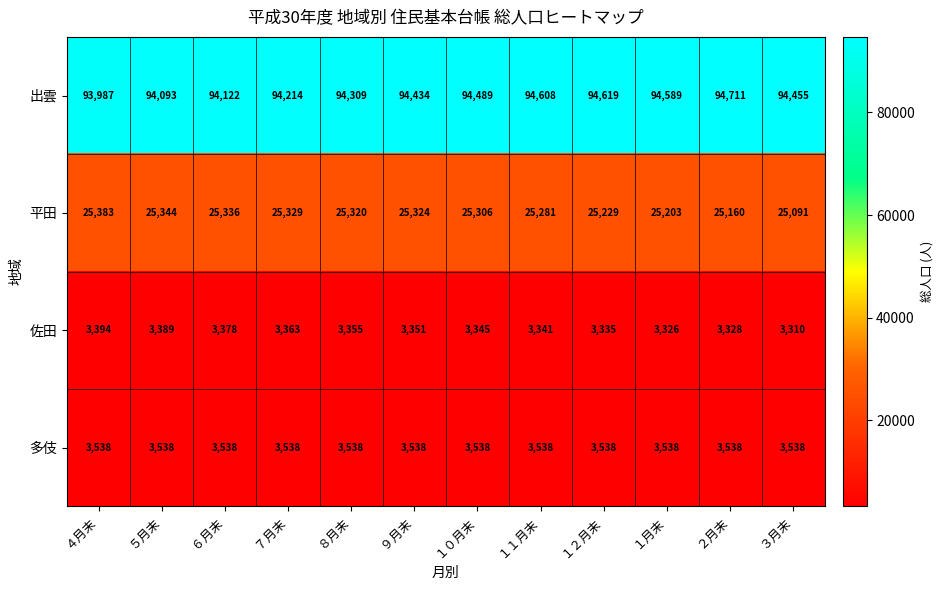

At which category is the sum across all series the highest?

１１月末